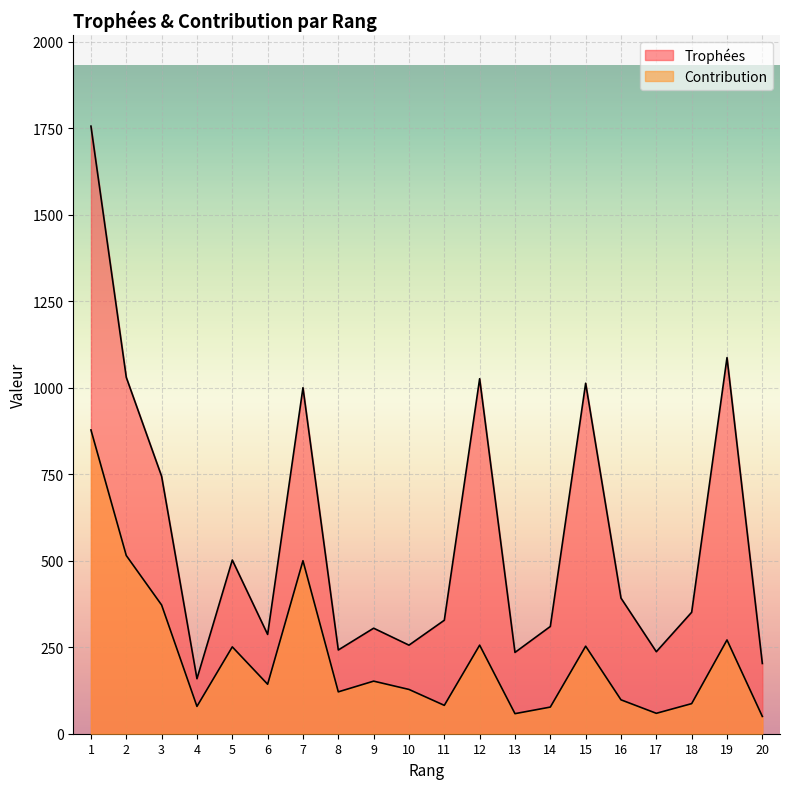

Reading right to left, what are all the values shown in this chart?

Trophées: 203	1087	351	237	392	1013	310	235	1026	328	256	305	242	1000	287	502	159	744	1030	1756
Contribution: 50	271	87	59	98	253	77	58	256	82	128	152	121	500	143	251	79	372	515	878